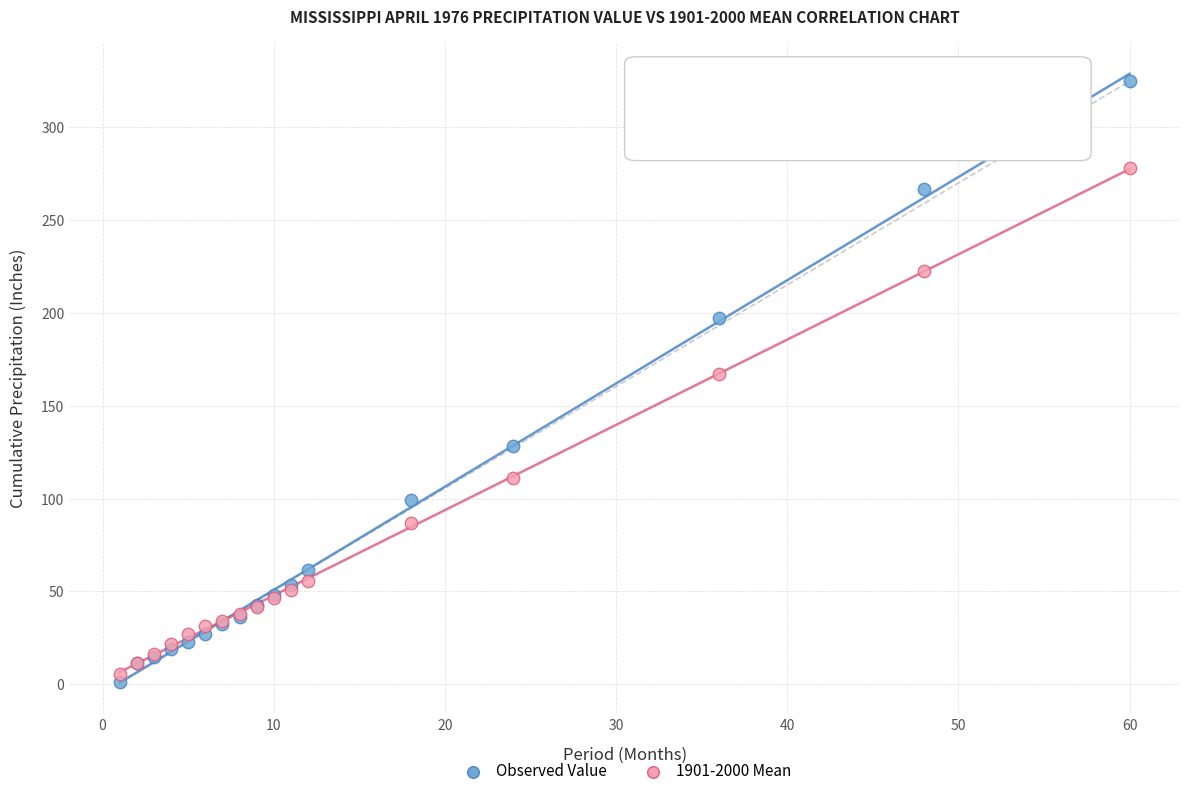

What is the X range (max minus min) for the scatter plot?

59.0